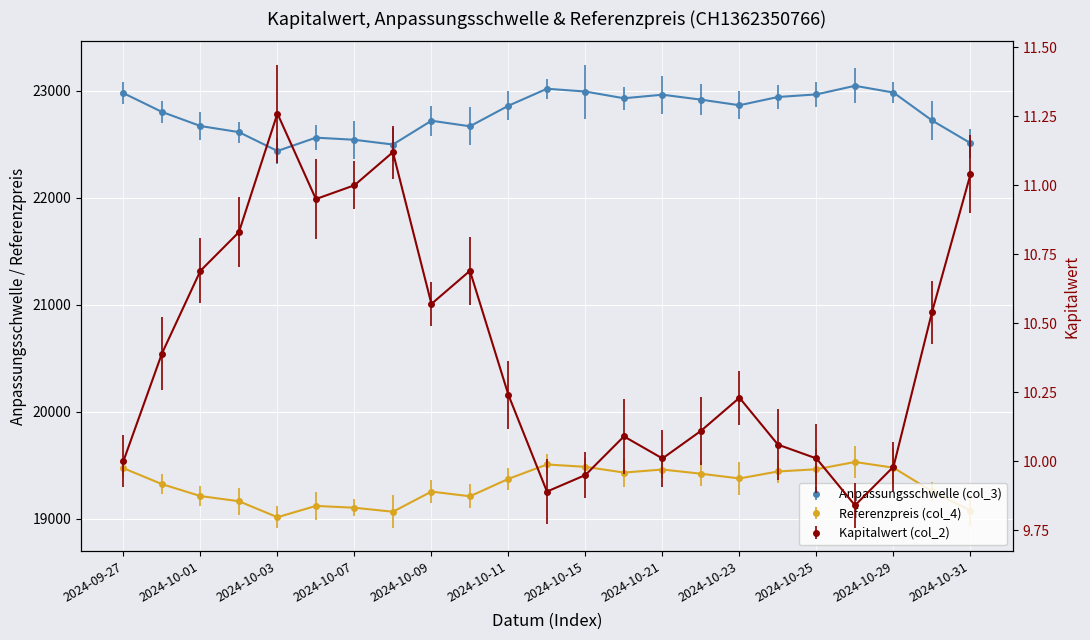

What is the total value across all series at 2024-10-28?

42588.8